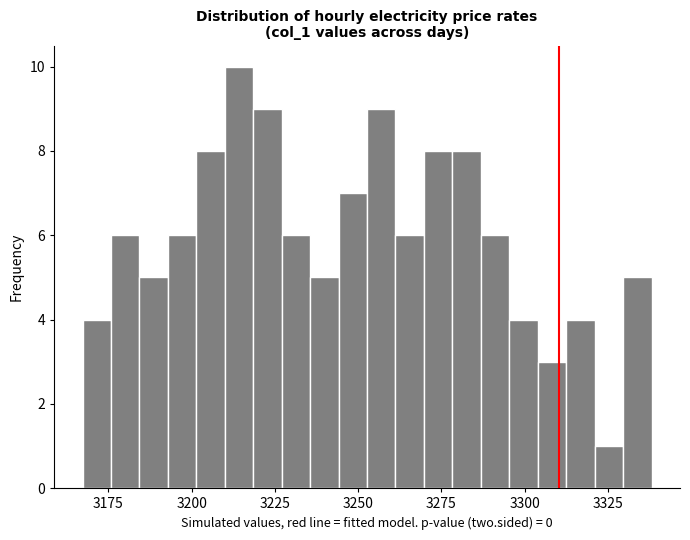

Around what value on the x-axis is the tallest bar? Give the approximate position of its centre, as read against the axis.

3215